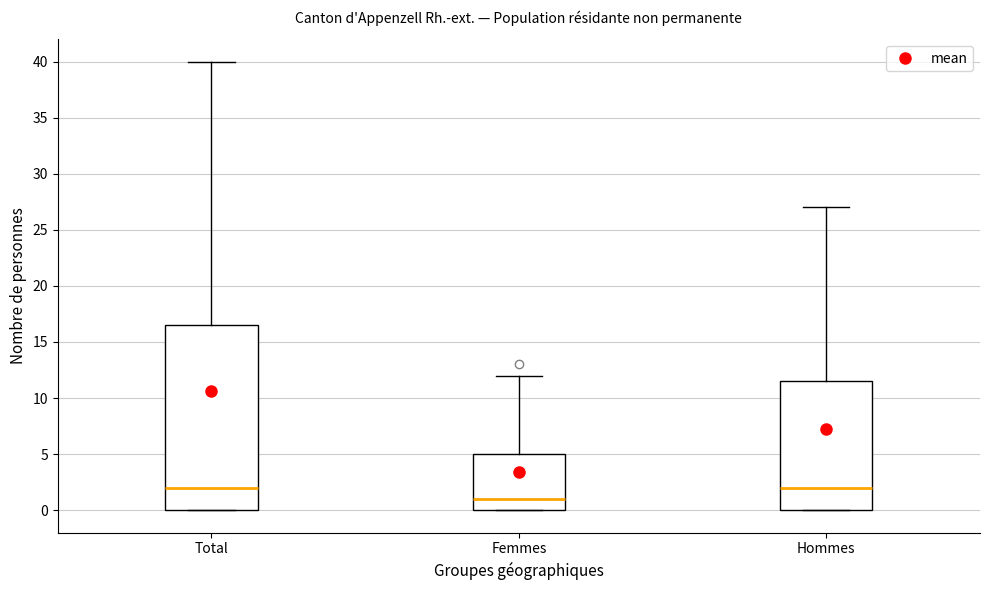

Reading left to right, transcribe this box plot: for each box, give where its median line is, the range the box spans, and where its two whiskers end, as read against the y-axis. The values are not printed on the chart, so give them approximately, as read against the axis.

Total: median 2.0, box 0.0 to 16.5, whiskers 0.0 to 40.0
Femmes: median 1.0, box 0.0 to 5.0, whiskers 0.0 to 12.0
Hommes: median 2.0, box 0.0 to 11.5, whiskers 0.0 to 27.0